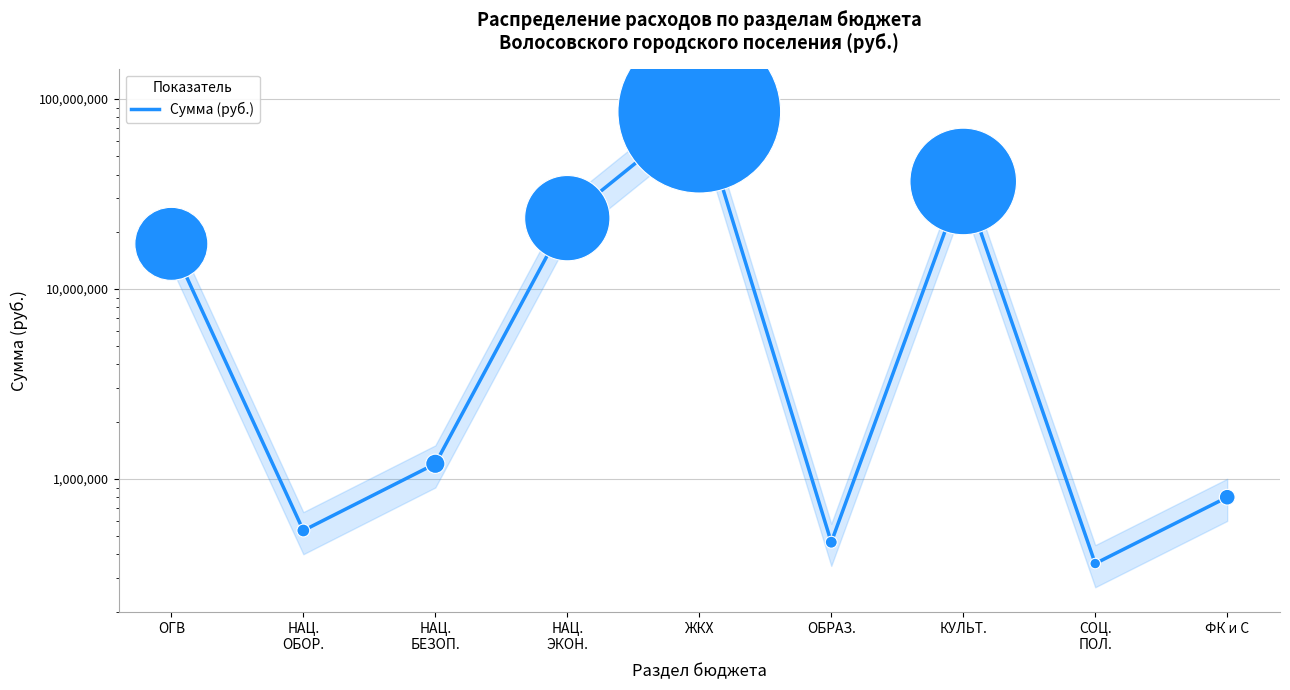

Which has a higher value, НАЦ.
БЕЗОП. or ОБРАЗ.?

НАЦ.
БЕЗОП.